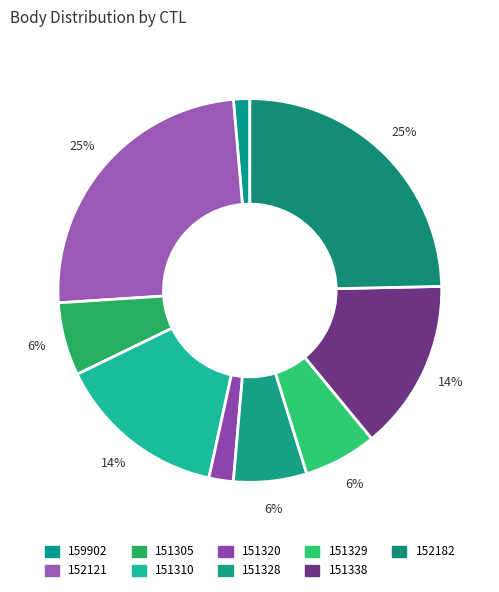

To the nearest percent, what is the average slice percentage?

11%